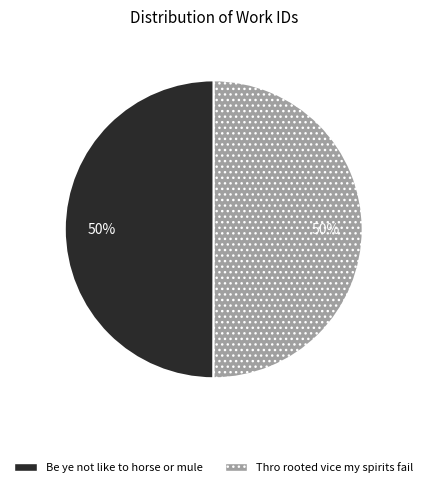

What percentage is the Be ye not like to horse or mule slice, to the nearest percent?

50%